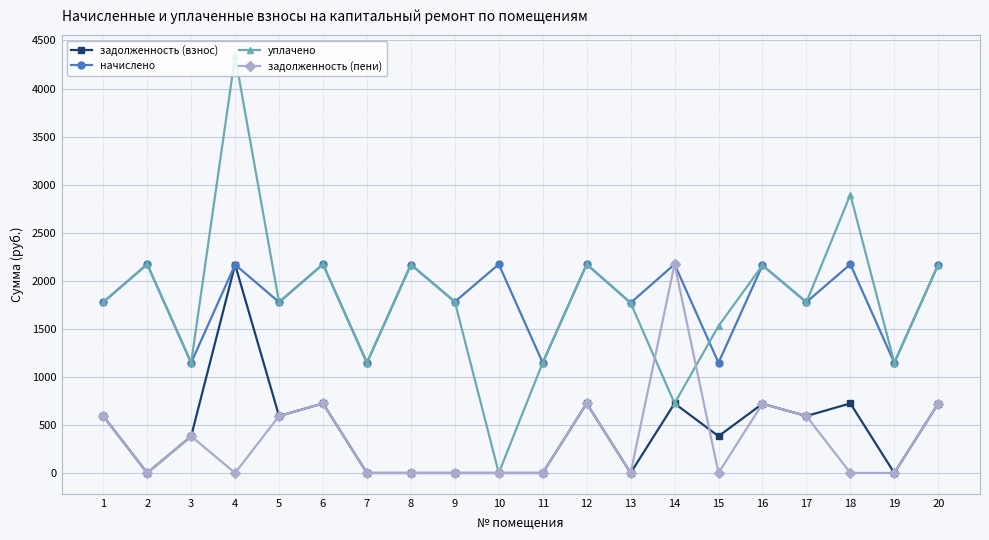

Where is the first local maximum for задолженность (взнос)?

4